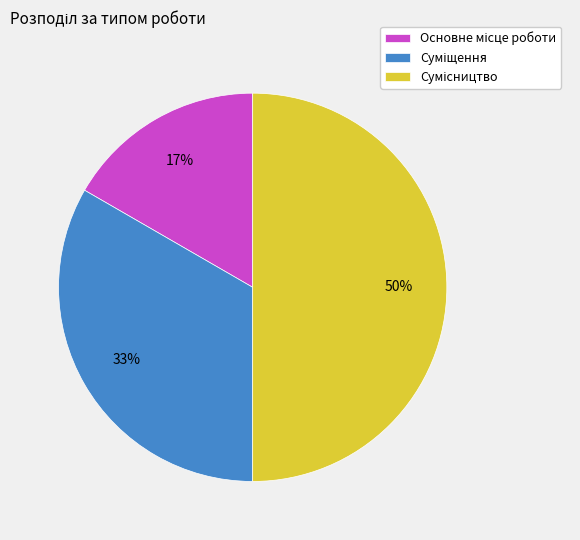

To the nearest percent, what is the difference between the largest and smallest slice percentages?

33%